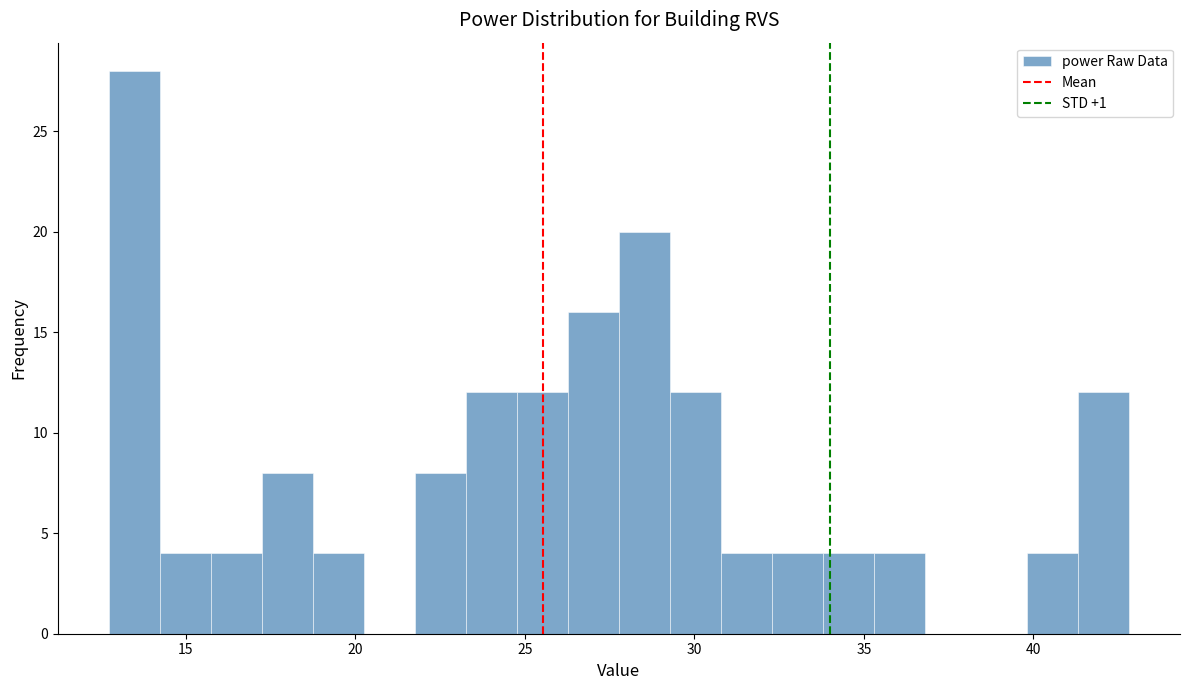

Read against the x-axis, roughly where is the centre of the tallest bar?

13.5